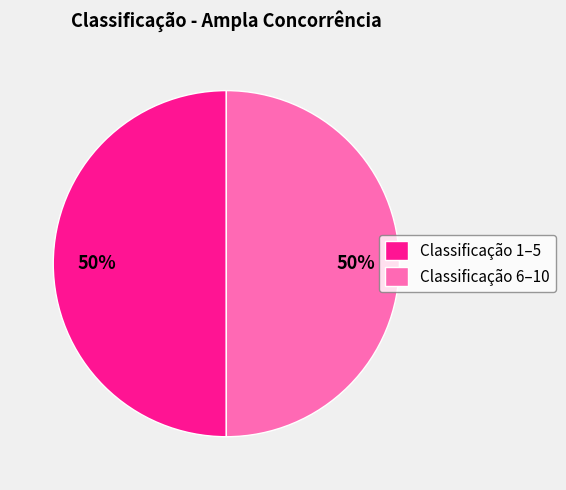

Is it true that Classificação 1–5 is 50% of the pie?

True